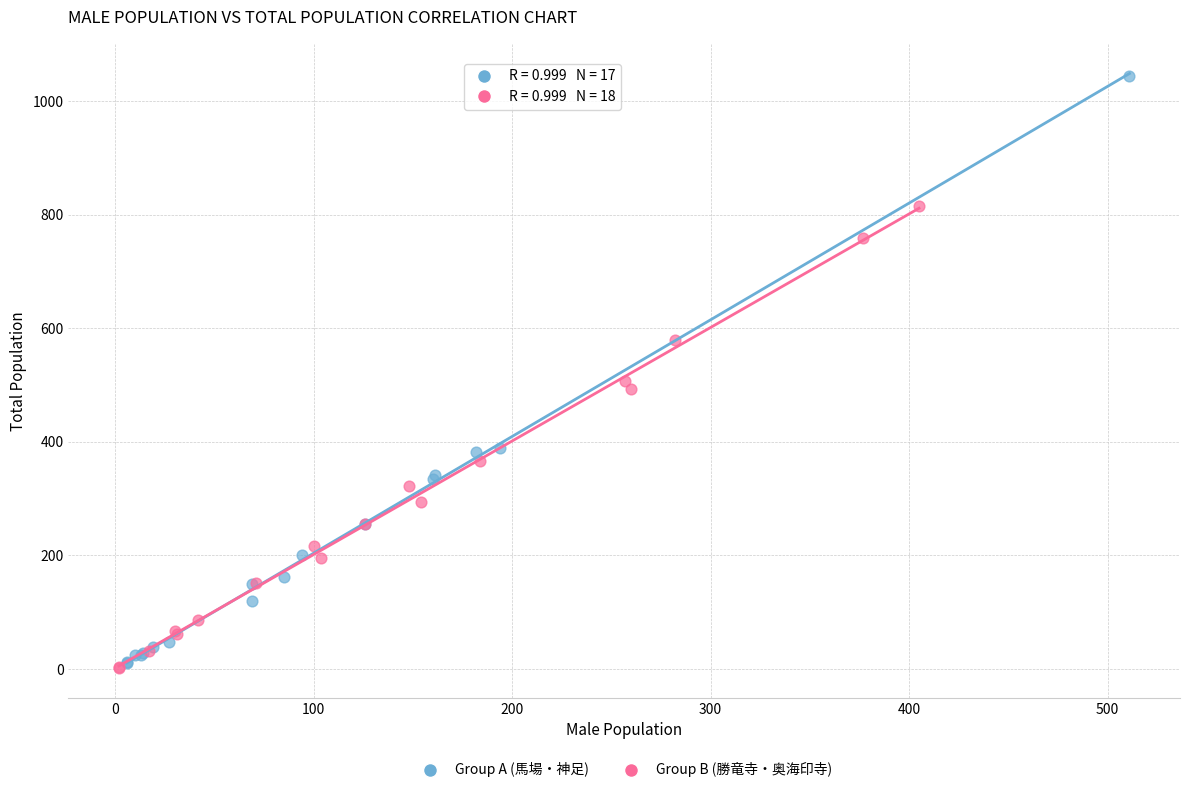

Which series reaches the maximum Y coordinate?

Group A (馬場・神足)